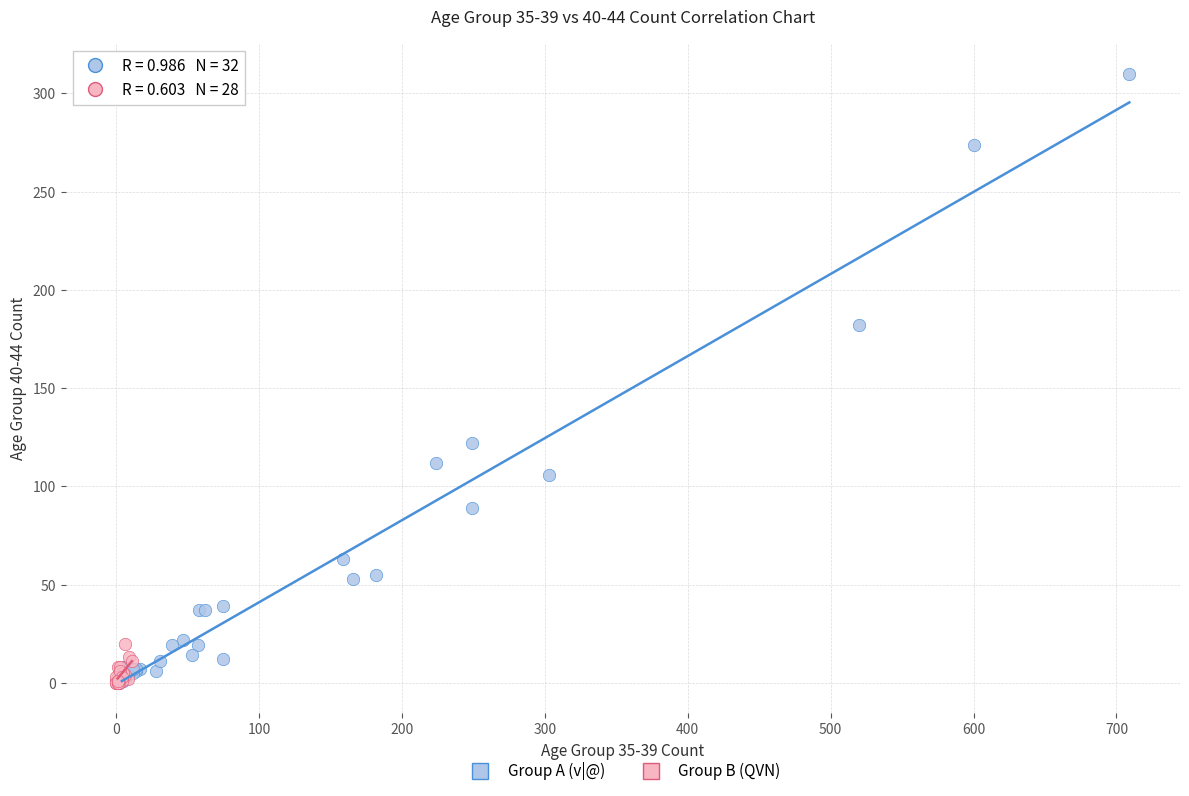

Which series contains the highest Y value?

Group A (v|@)